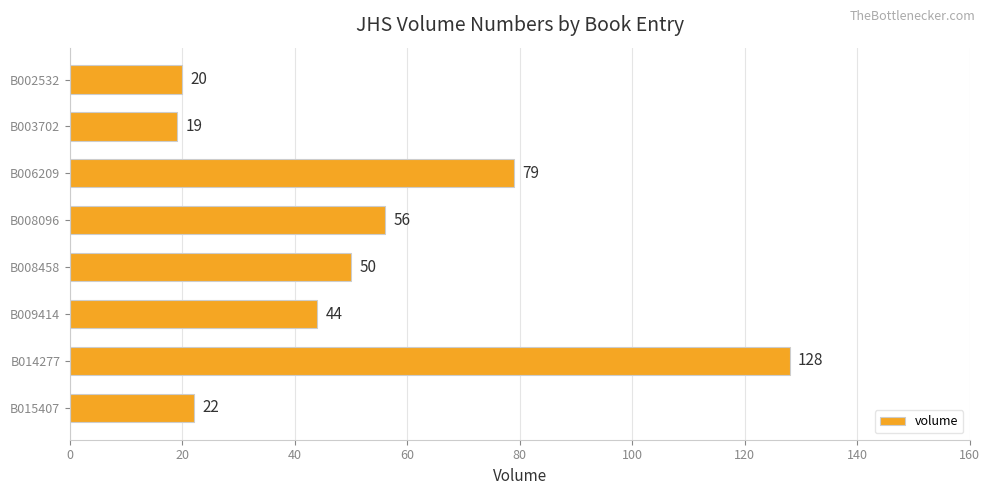

What is the sum of all values?

418